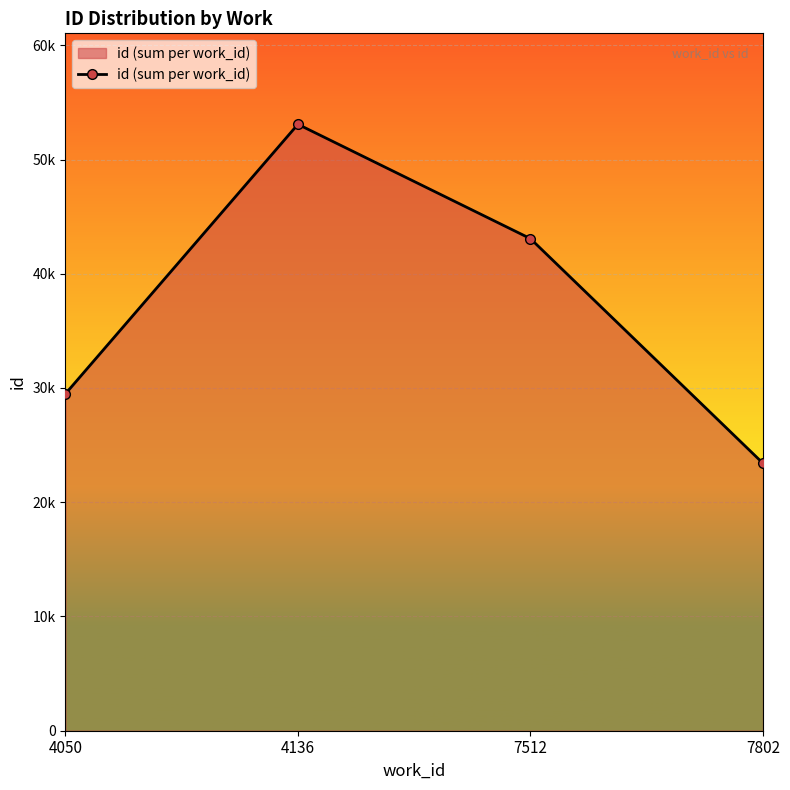

At which label does the data first exceed 43071?

4136